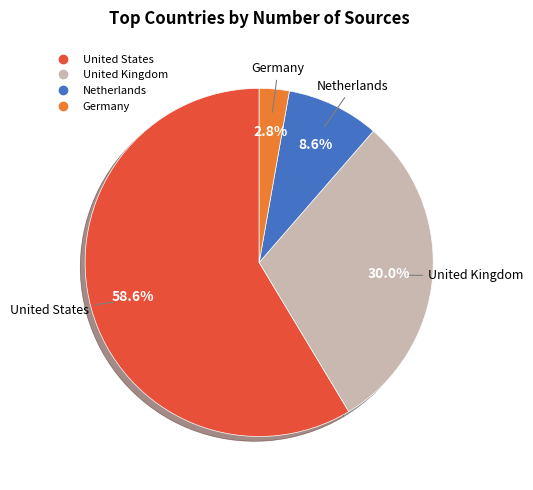

What is the smallest slice in the pie chart?

Germany